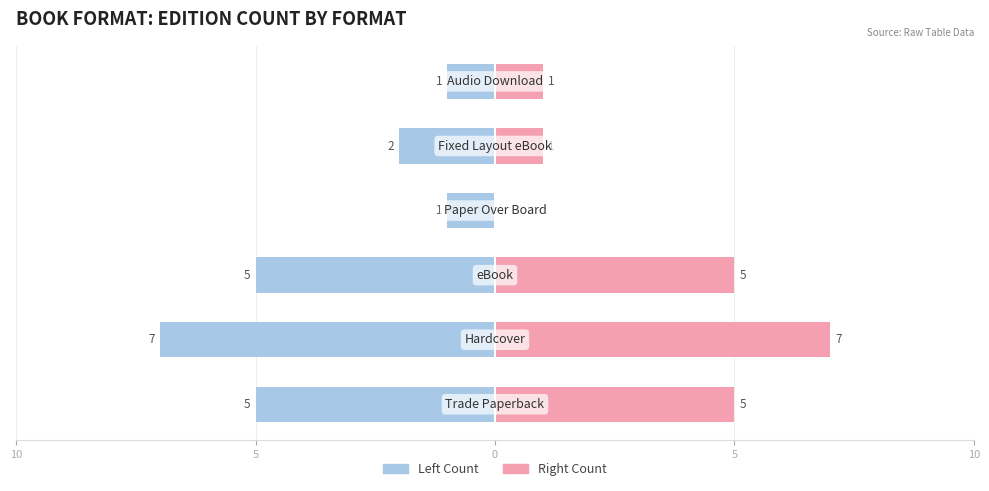

At 5, list the series in order from smallest to largest.

Editions (Left), Editions (Right)